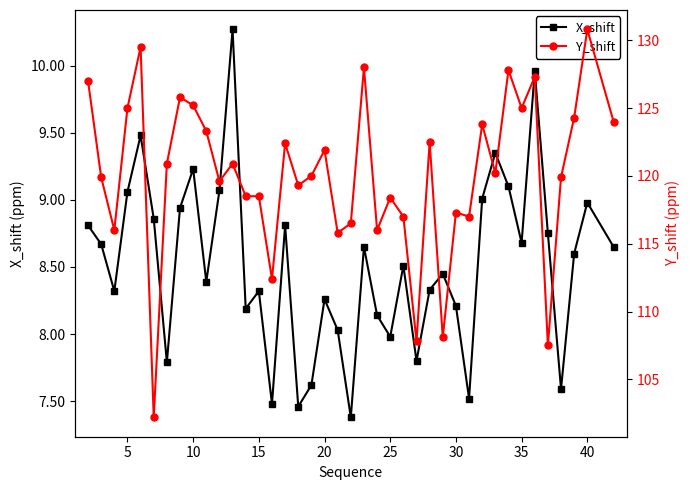

The X_shift series shows 3.6 at 5. True or false?

False